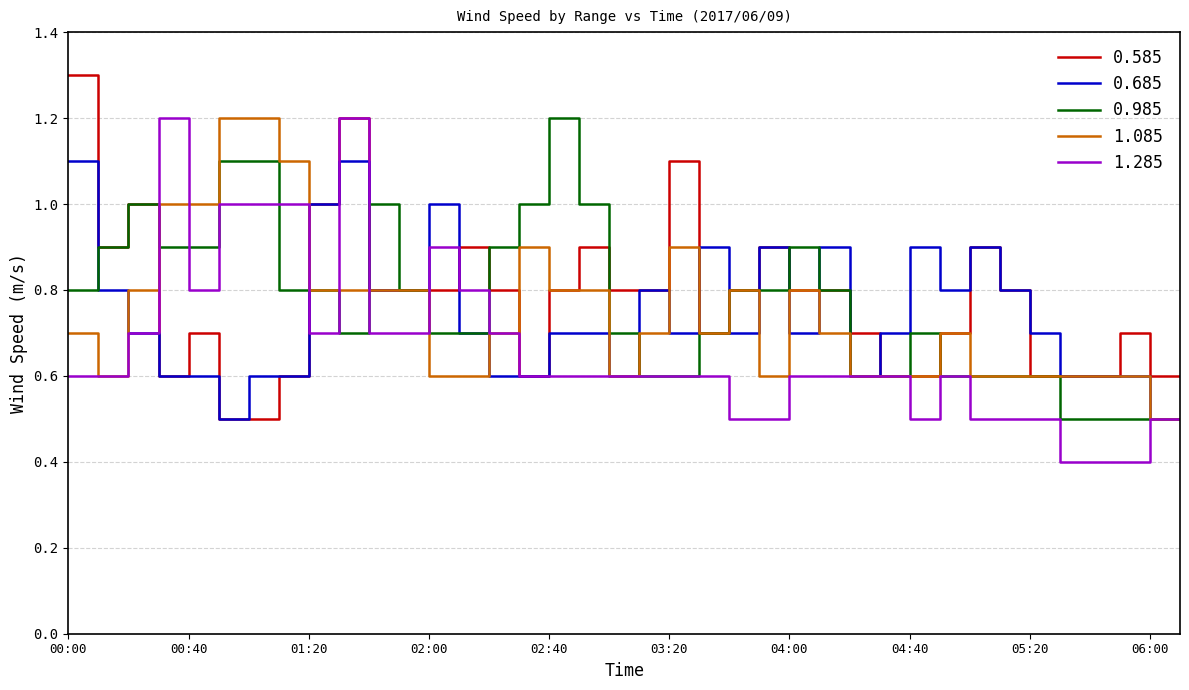

What is the maximum value for 1.085?

1.2